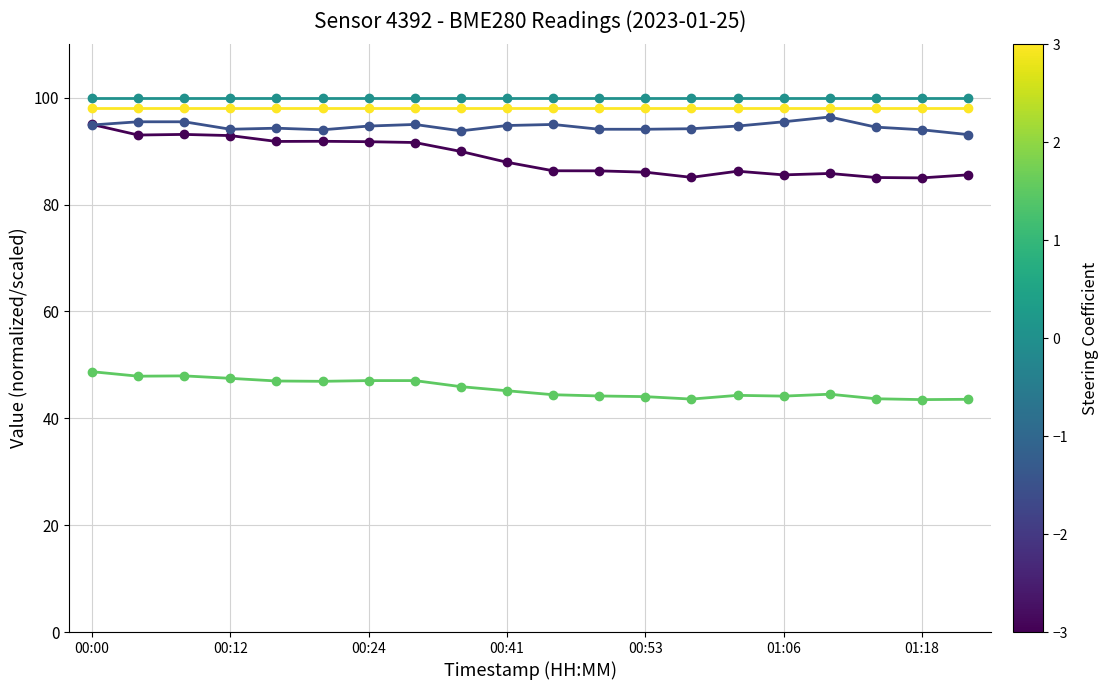

What is the maximum value shown in the chart?

100.0